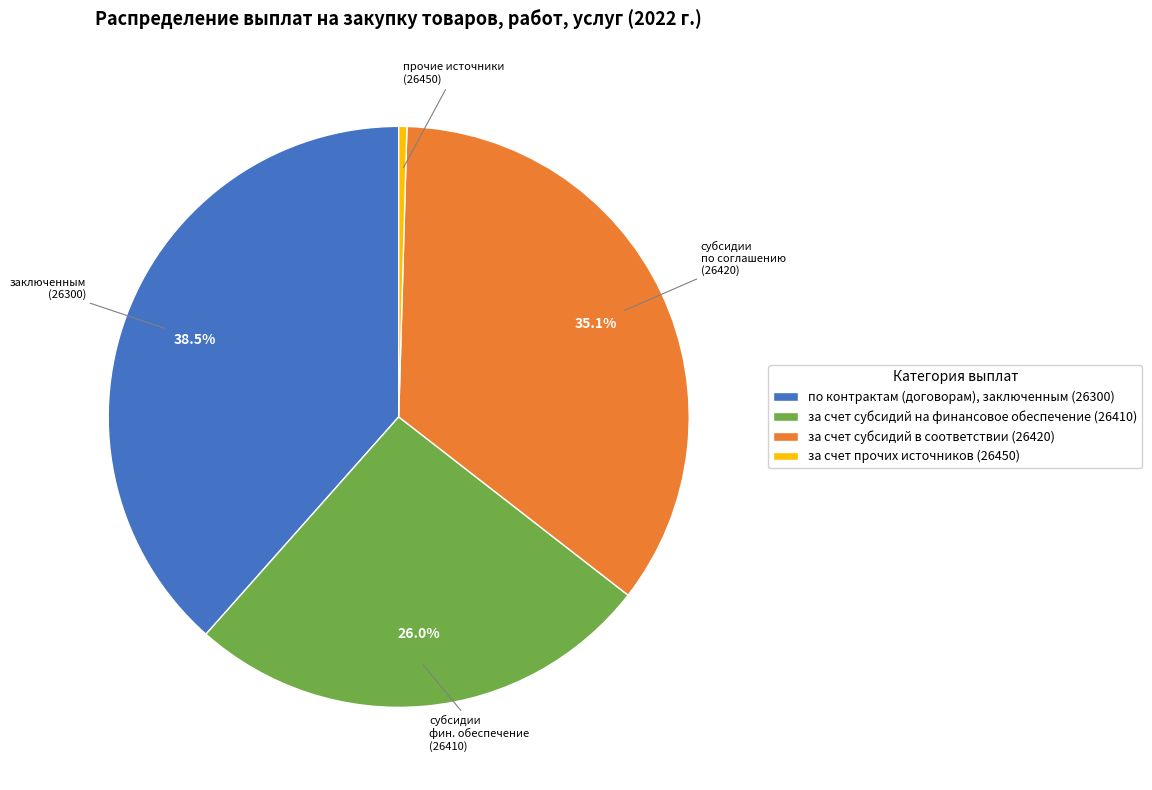

To the nearest percent, what is the difference between the largest and smallest slice percentages?

38%